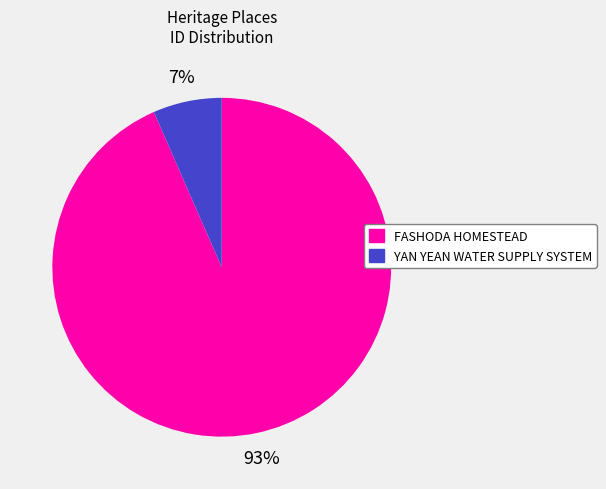

To the nearest percent, what portion does FASHODA HOMESTEAD represent?

93%